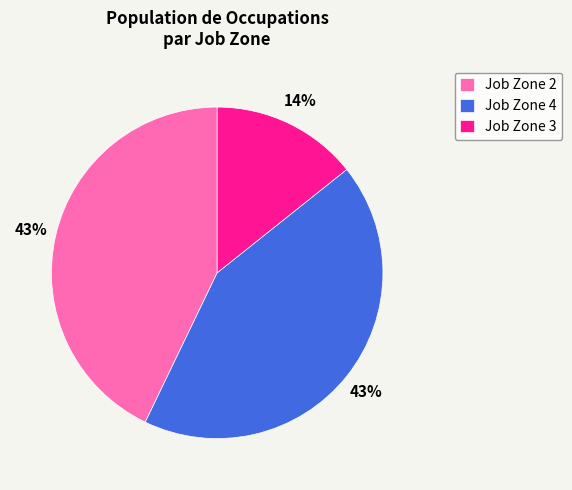

Is Job Zone 4 the majority of the pie?

No